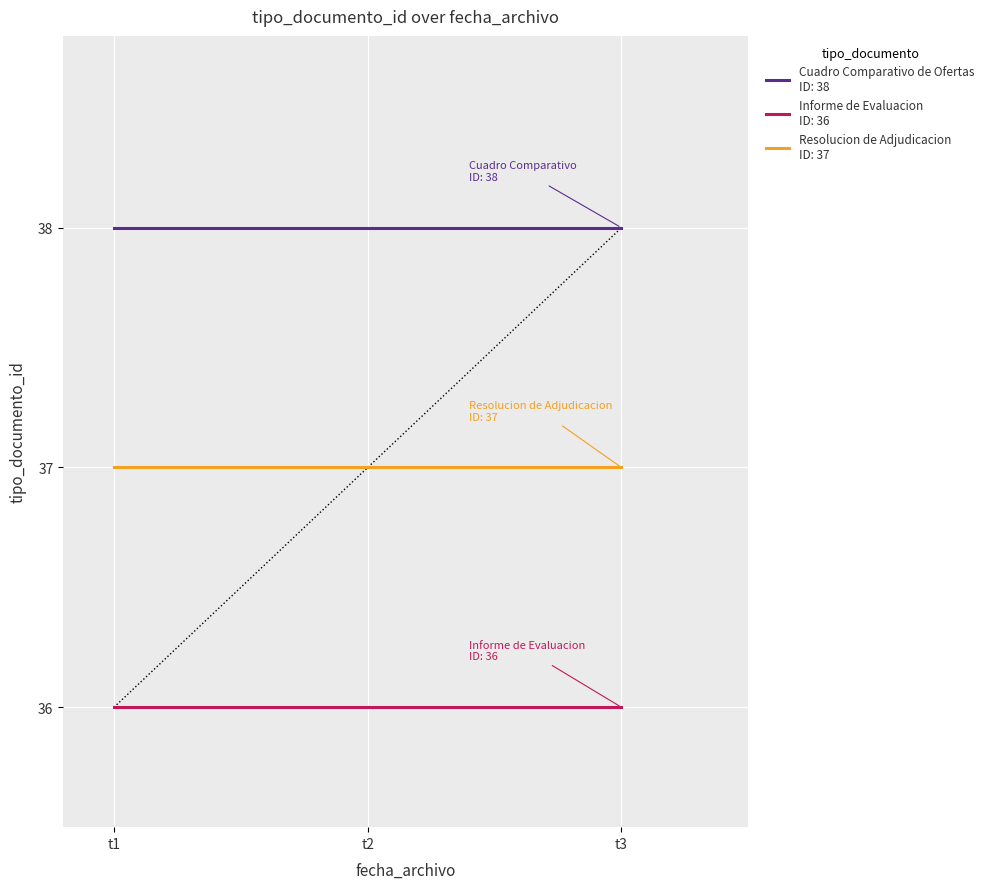

What is the greatest value displayed?

38